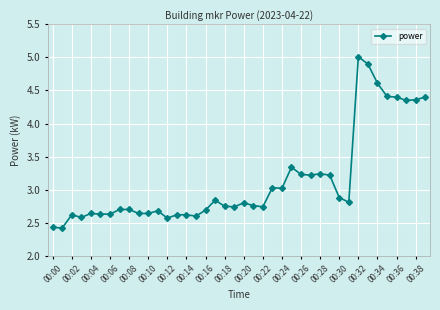

True or false: there are more than 2 points higher than both neighbors.

True